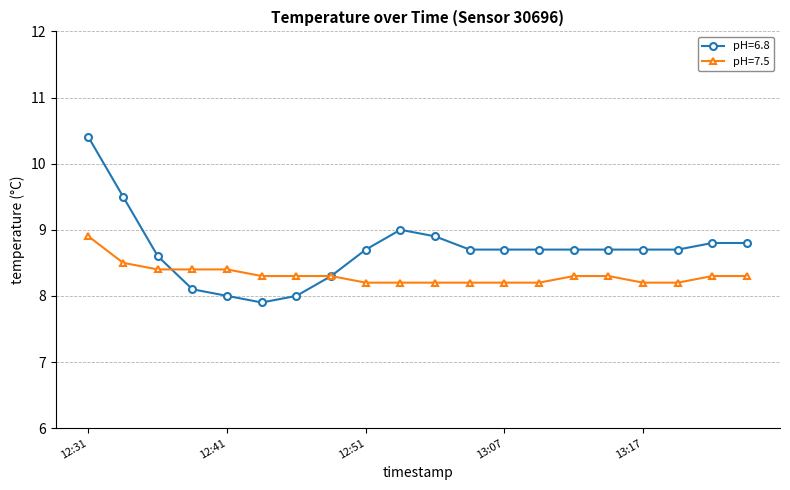

What is the value of the pH=7.5 point at the 3rd from the left?

8.4